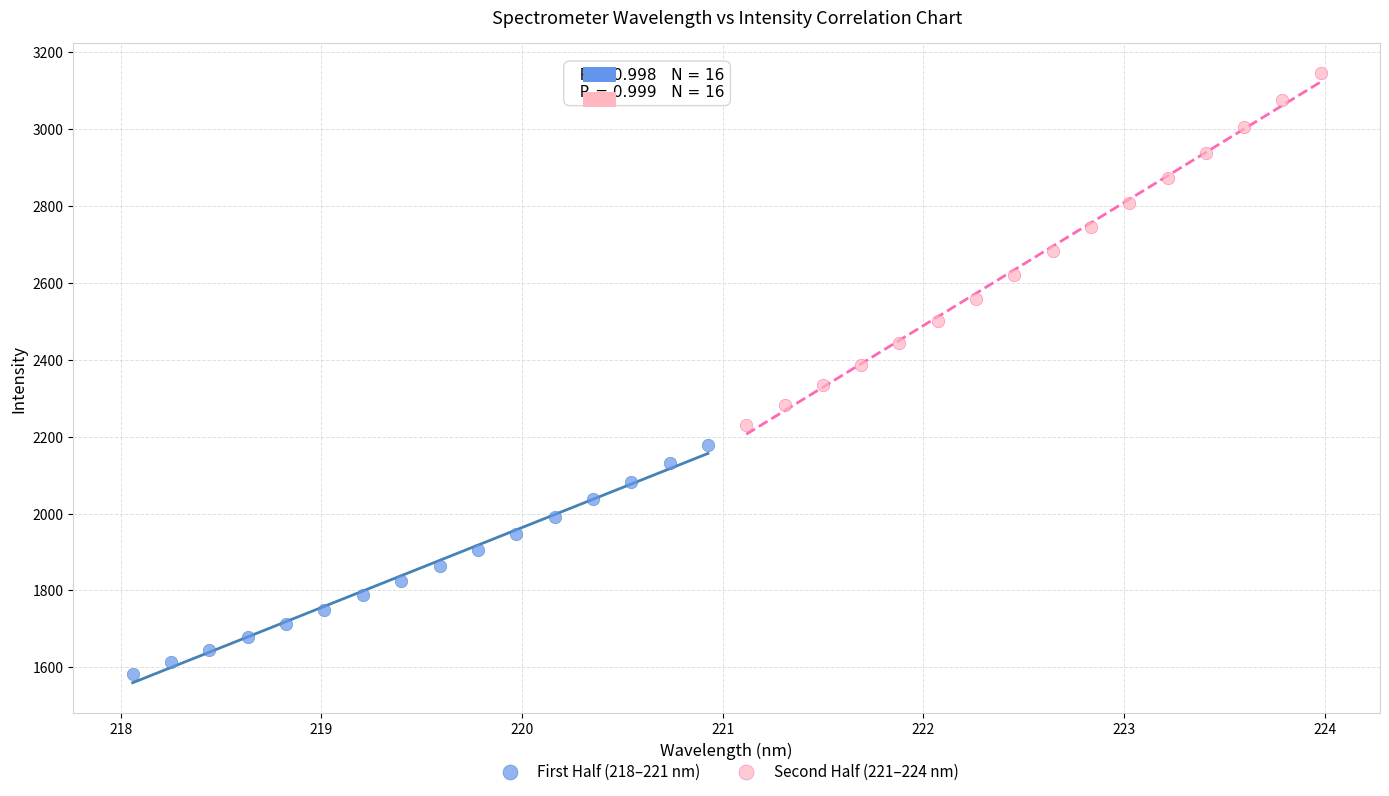

Which series contains the highest Y value?

Second Half (221–224 nm)